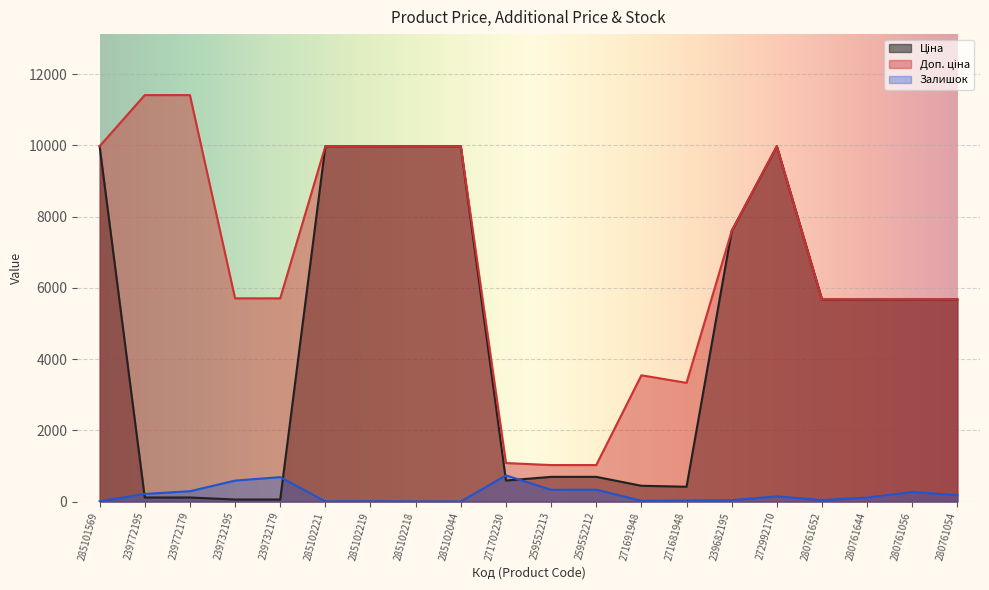

Which category has the lowest value in the Залишок series?

285102044